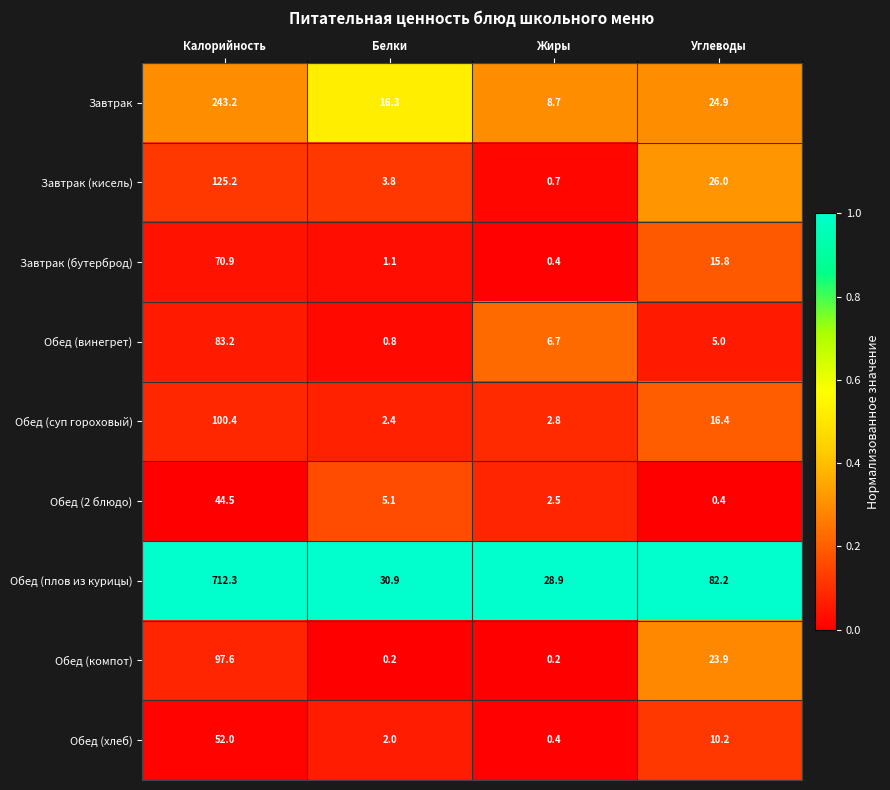

True or false: Обед (компот) has a value of 12.9 at Углеводы.

False